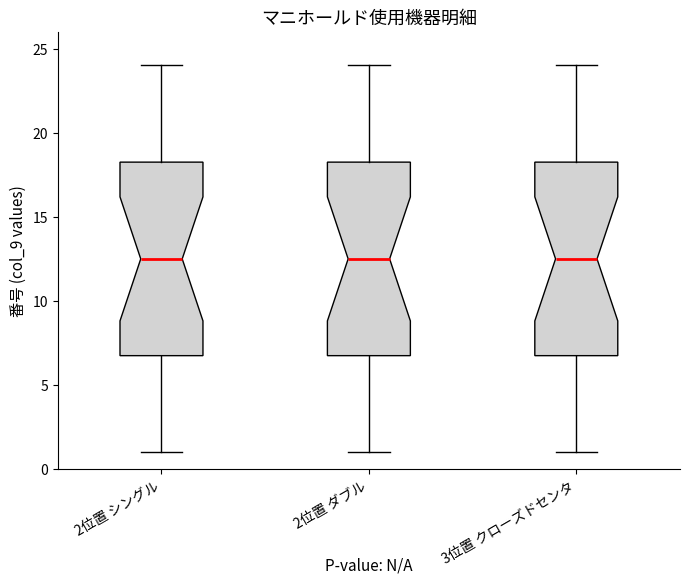

Reading left to right, transcribe this box plot: for each box, give where its median line is, the range the box spans, and where its two whiskers end, as read against the y-axis. The values are not printed on the chart, so give them approximately, as read against the axis.

2位置 シングル: median 12.5, box 7.0 to 18.5, whiskers 1.0 to 24.0
2位置 ダブル: median 12.5, box 7.0 to 18.5, whiskers 1.0 to 24.0
3位置 クローズドセンタ: median 12.5, box 7.0 to 18.5, whiskers 1.0 to 24.0